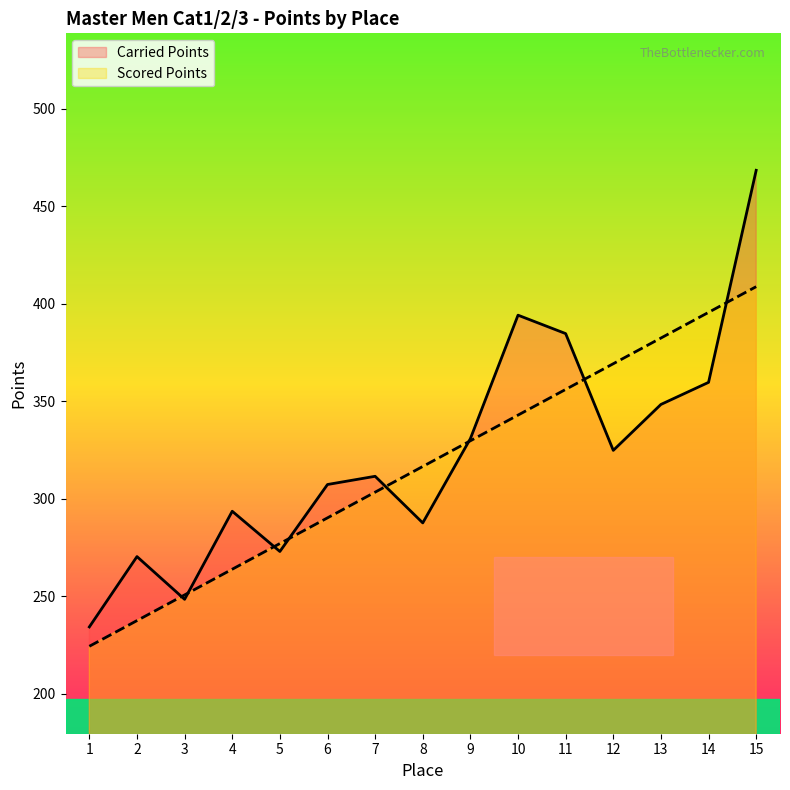

How many values in the Carried Points series exceed 311?

8